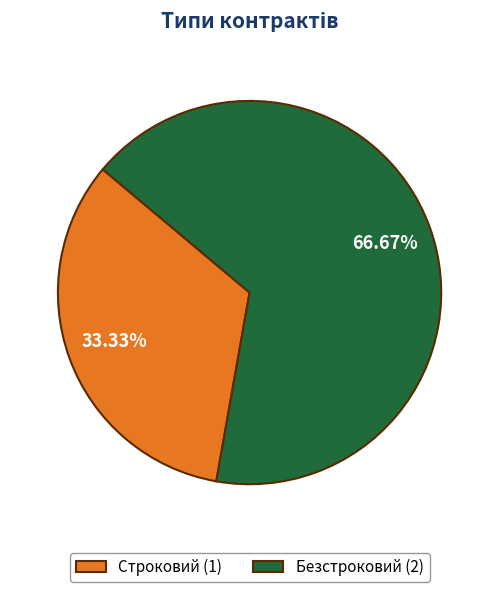

To the nearest percent, what is the difference between the Безстроковий and Строковий slice percentages?

33%